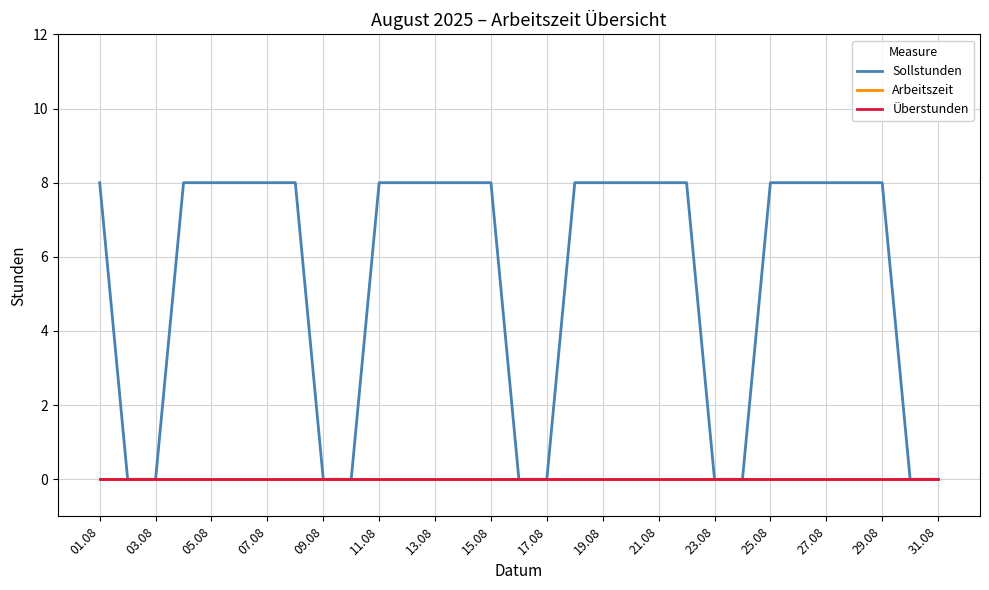

Which label corresponds to the smallest value in the chart?

03.08